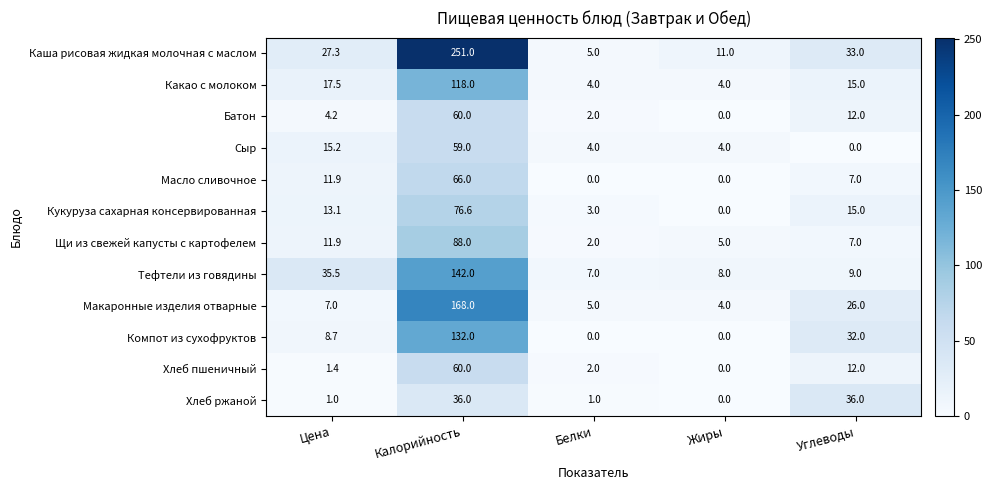

True or false: Каша рисовая жидкая молочная с маслом has a value of 5.0 at Белки.

True